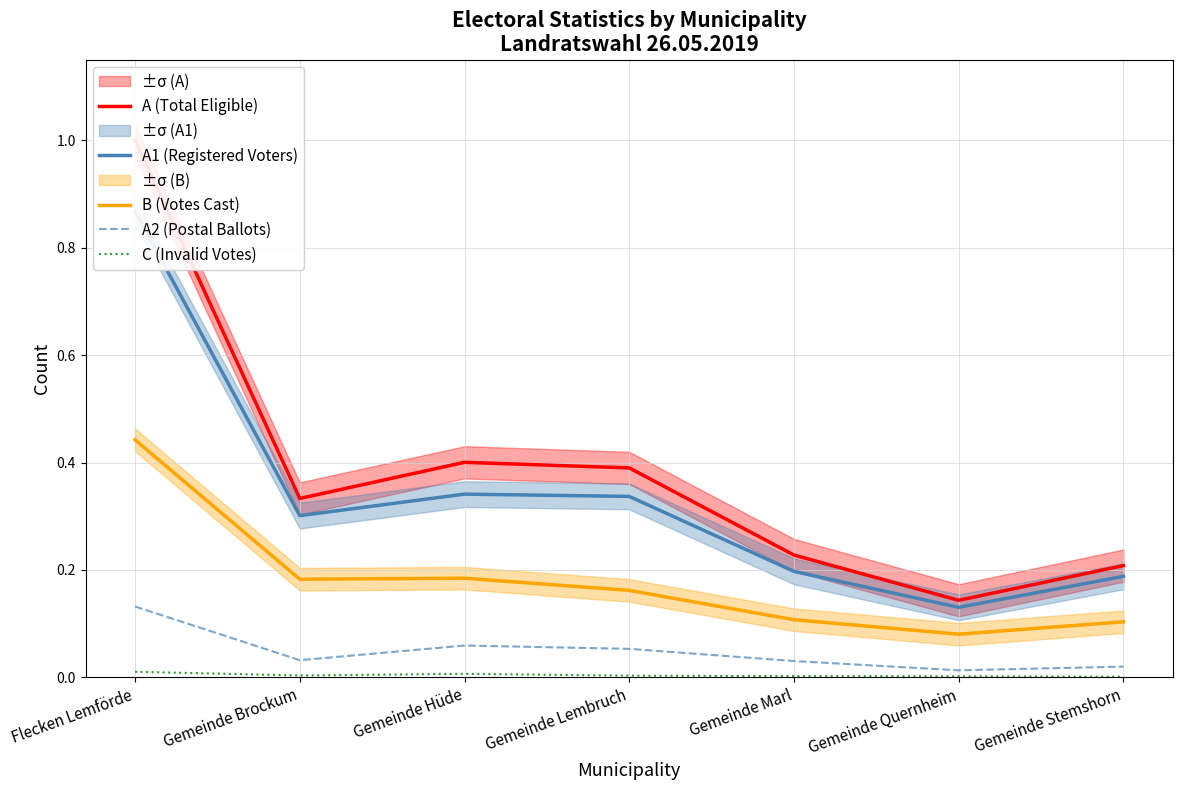

The C (Invalid Votes) series shows 0.0 at Gemeinde Brockum. True or false?

False